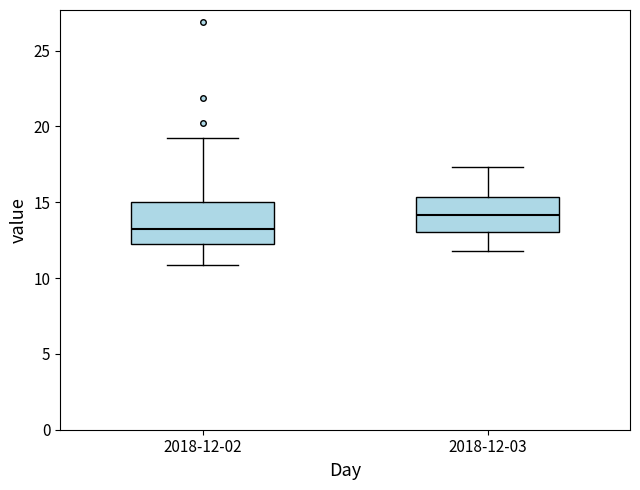

Reading left to right, transcribe this box plot: for each box, give where its median line is, the range the box spans, and where its two whiskers end, as read against the y-axis. The values are not printed on the chart, so give them approximately, as read against the axis.

2018-12-02: median 13.5, box 12.0 to 15.0, whiskers 11.0 to 19.0
2018-12-03: median 14.0, box 13.0 to 15.5, whiskers 12.0 to 17.5